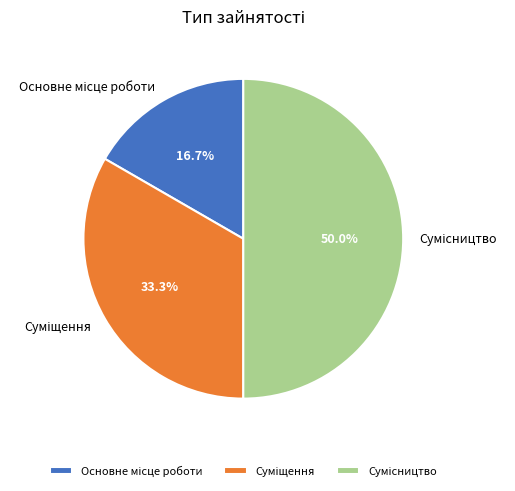

Rank the categories by value from lowest to highest.

Основне місце роботи, Суміщення, Сумісництво